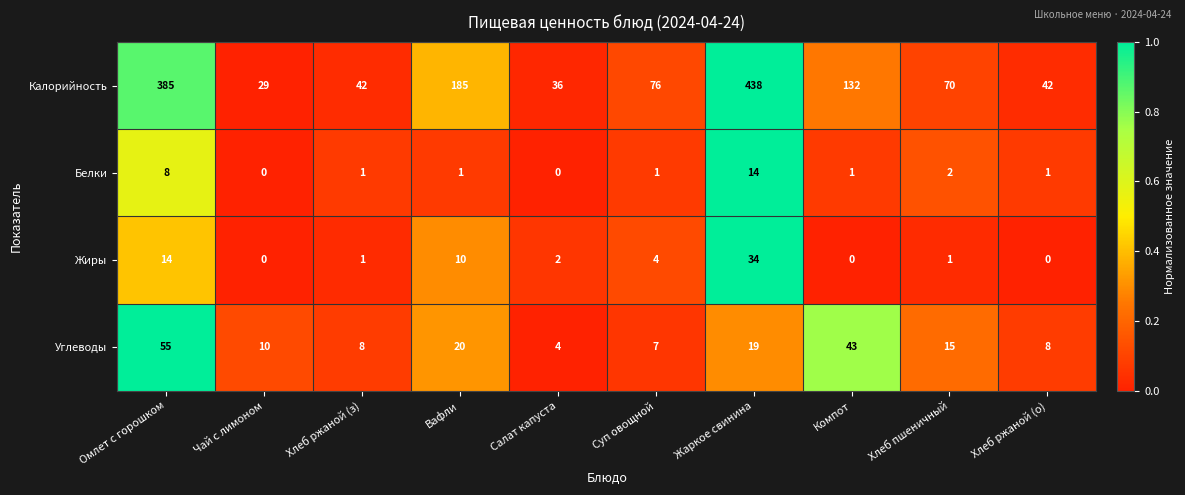

Rank the series by their maximum value, from highest to lowest.

Калорийность, Углеводы, Жиры, Белки